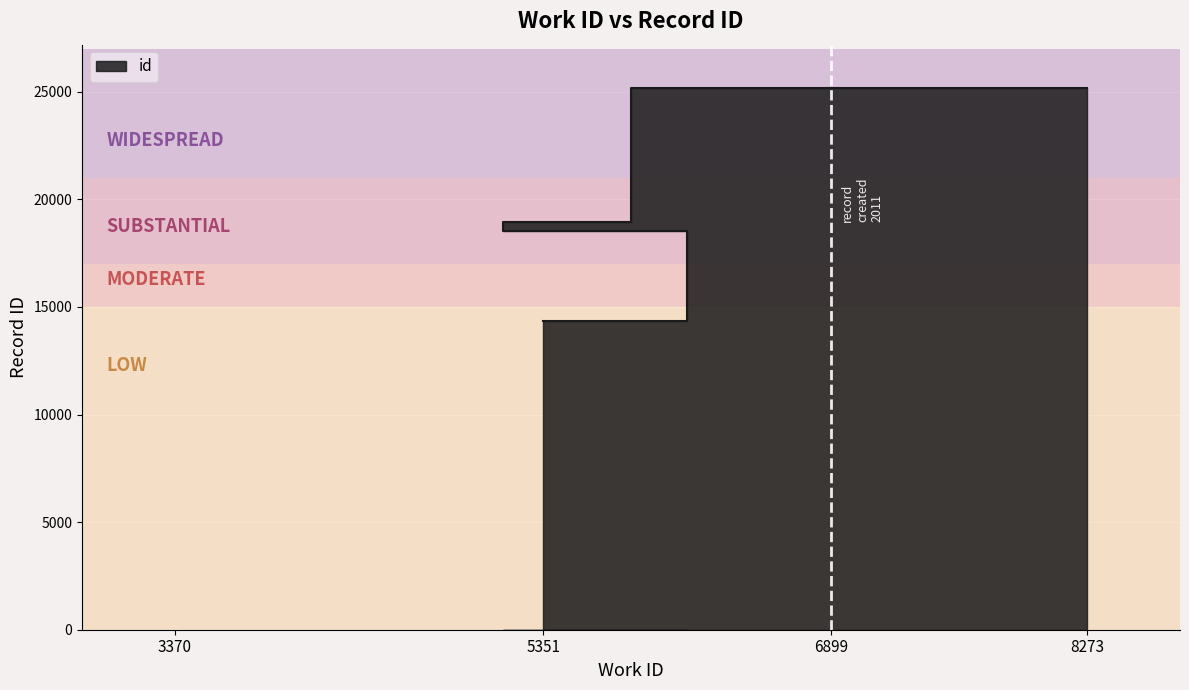

What is the minimum value shown in the chart?

14344